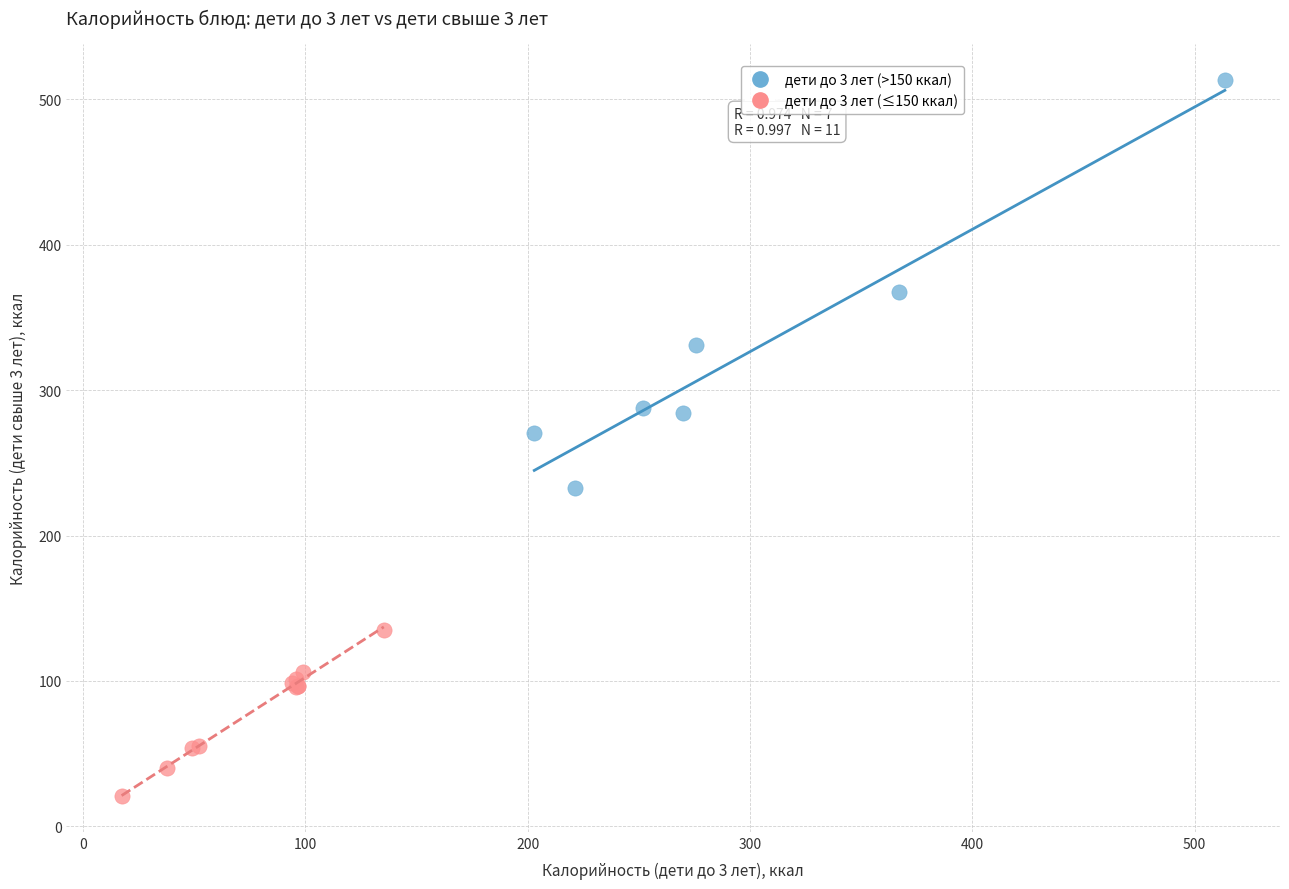

Which series has the largest Y range (max minus min)?

дети до 3 лет (>150 ккал)